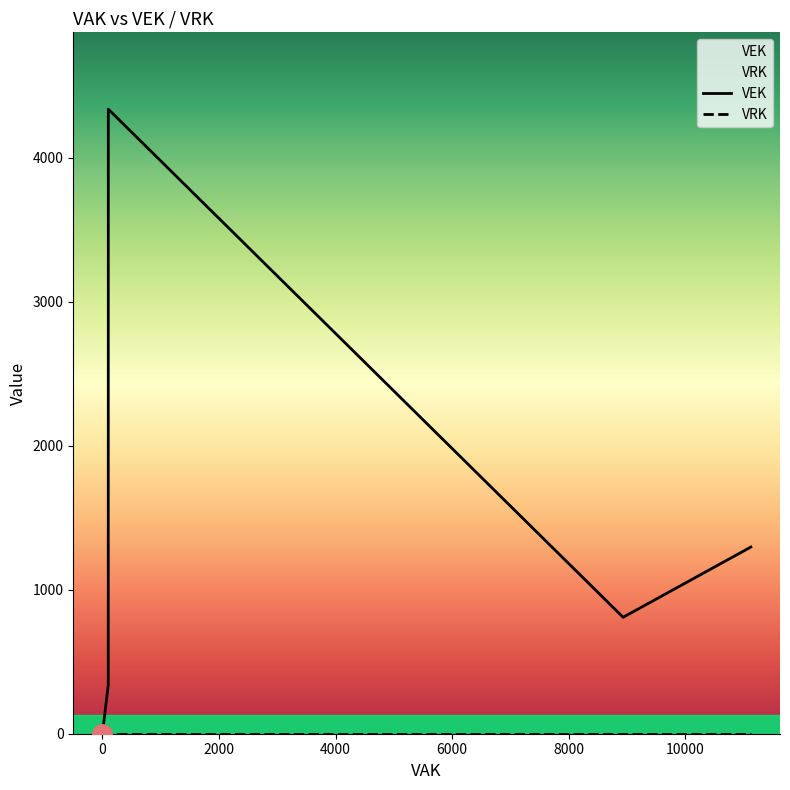

True or false: VRK and VEK intersect in this chart.

False